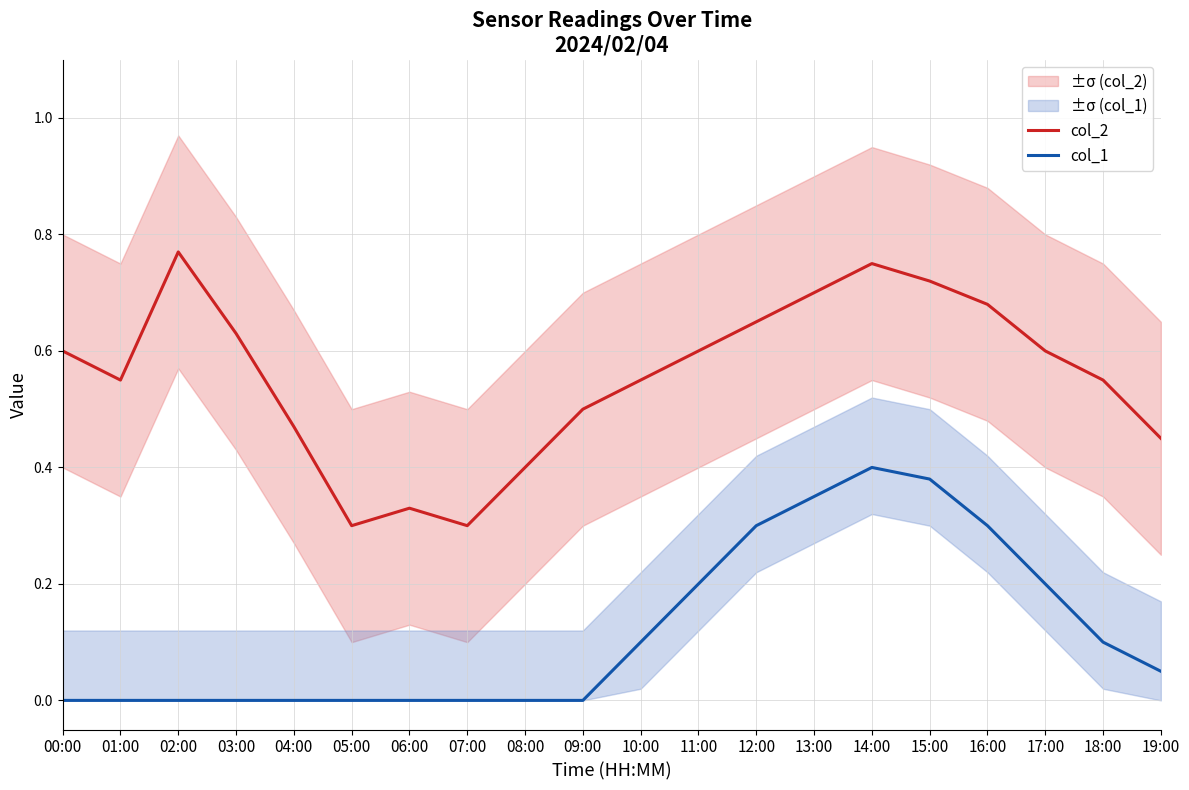

Where is the first local maximum for col_1?

14:00